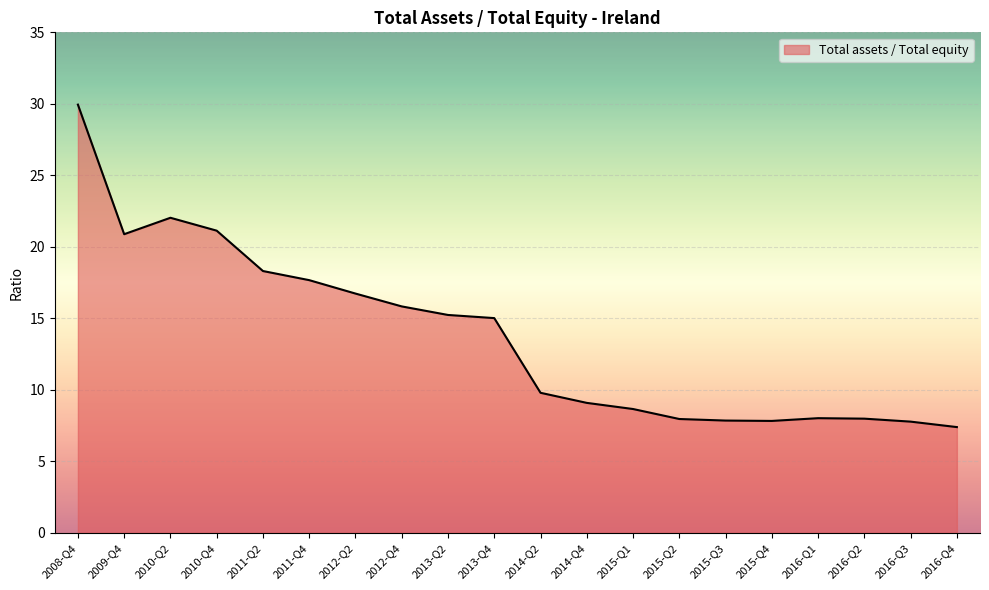

What is the difference between the values at 2015-Q3 and 2009-Q4?

13.0